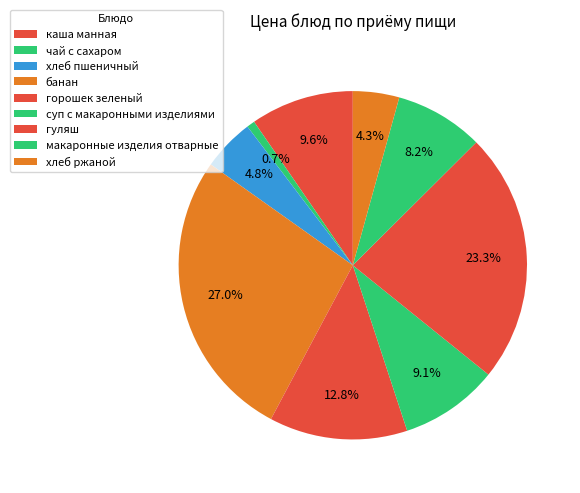

What is the ratio of the value at чай с сахаром to the value at макаронные изделия отварные?

0.1